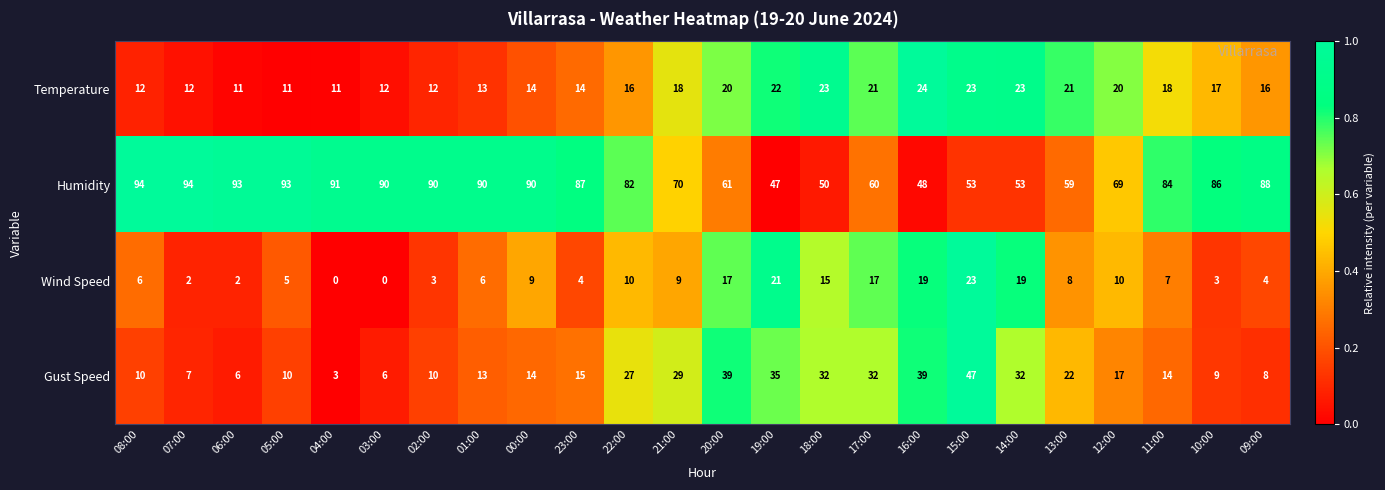

What is the difference between the maximum and second lowest values in the Temperature series?

13